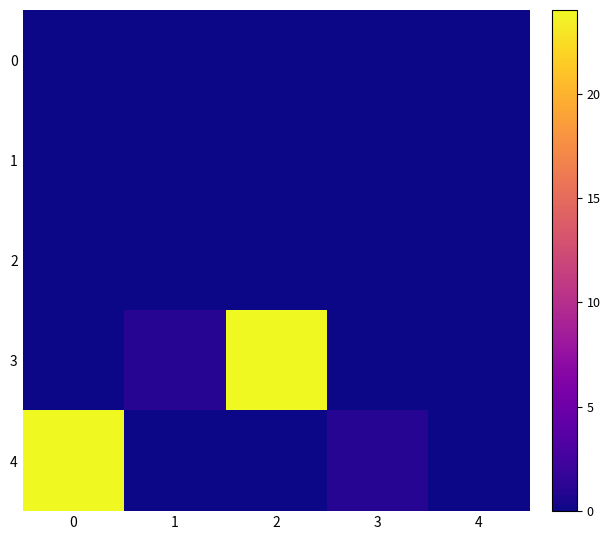

Reading left to right, what are all the values shown in this chart?

0: 0=0	1=0	2=0	3=0	4=0
1: 0=0	1=0	2=0	3=0	4=0
2: 0=0	1=0	2=0	3=0	4=0
3: 0=0	1=1	2=24	3=0	4=0
4: 0=24	1=0	2=0	3=1	4=0